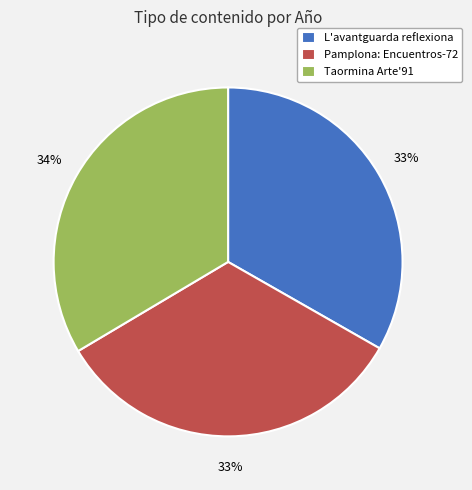

What percentage is the Taormina Arte'91 slice, to the nearest percent?

34%